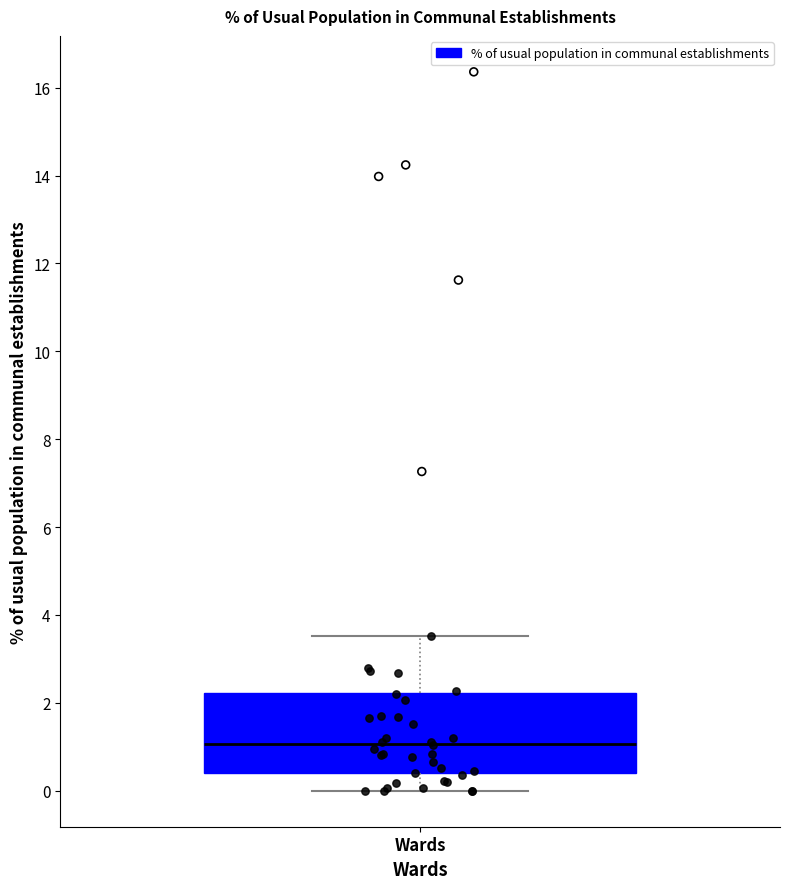

Where does the lower whisker of the box for Wards end on the y-axis? The values are not printed on the chart, so give them approximately, as read against the axis.

0.0